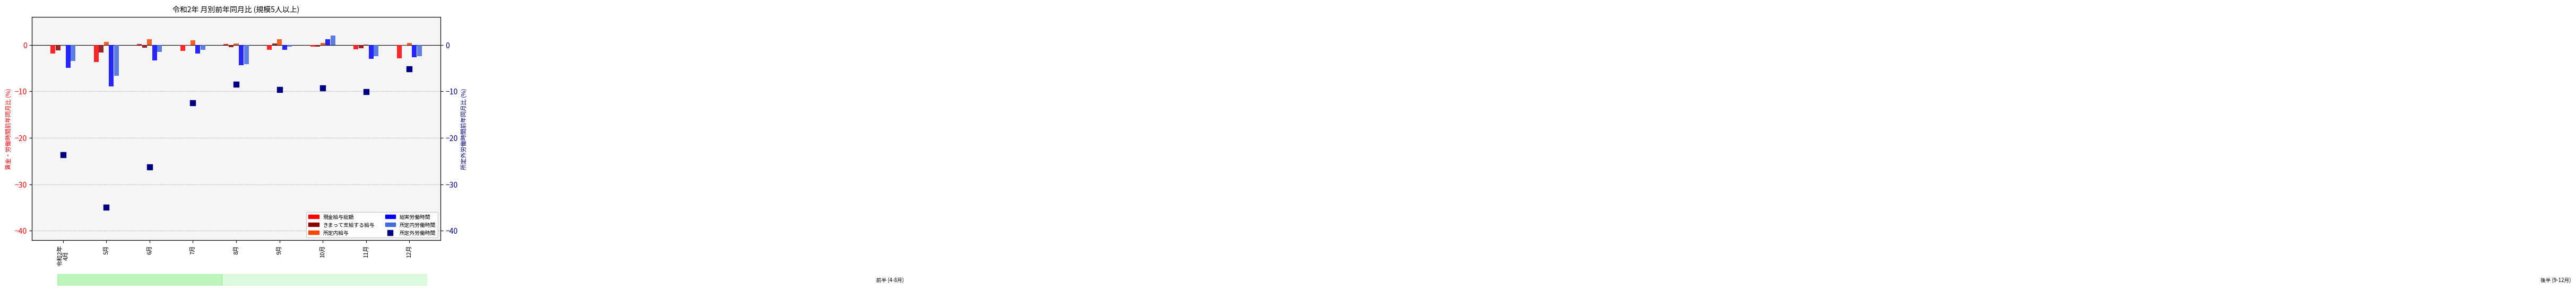

What is the total value across all series at 8月?

-17.0